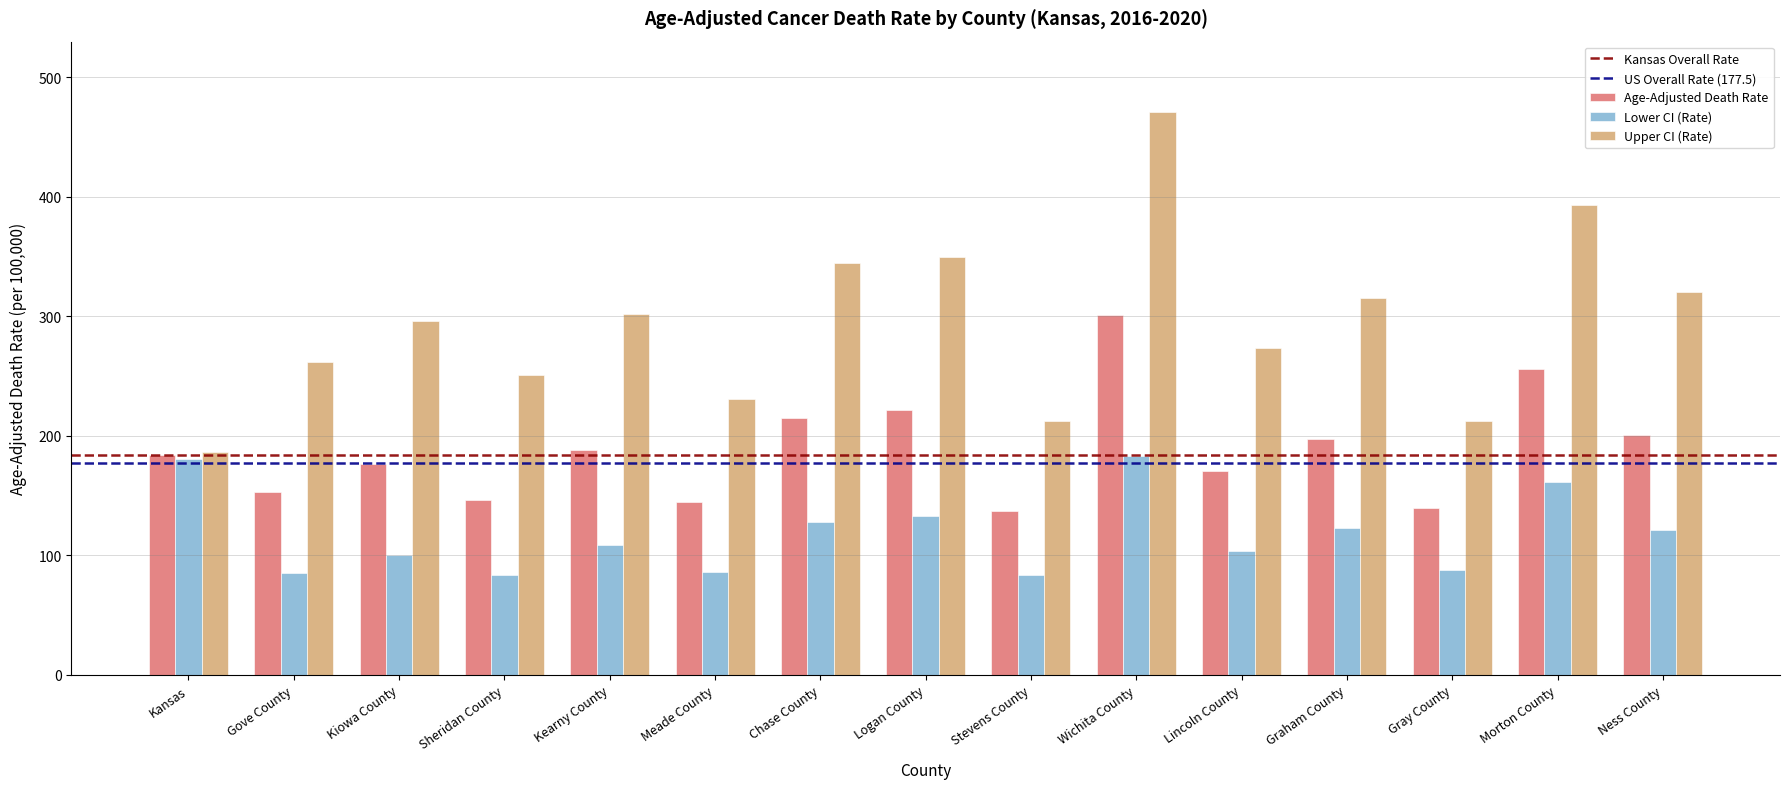

What is the minimum value for Lower CI (Rate)?

83.8